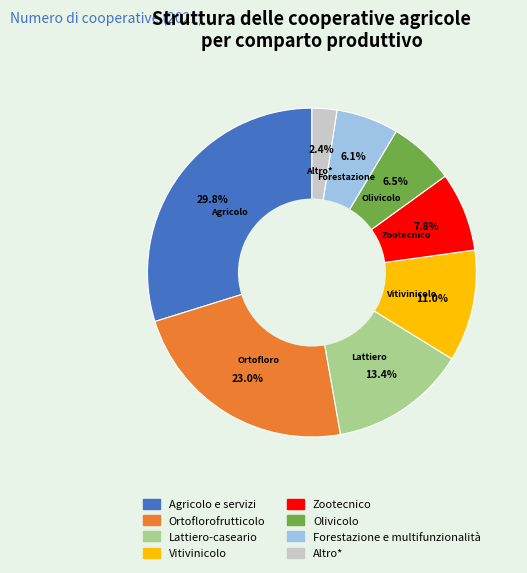

Which slice is the smallest?

Altro*